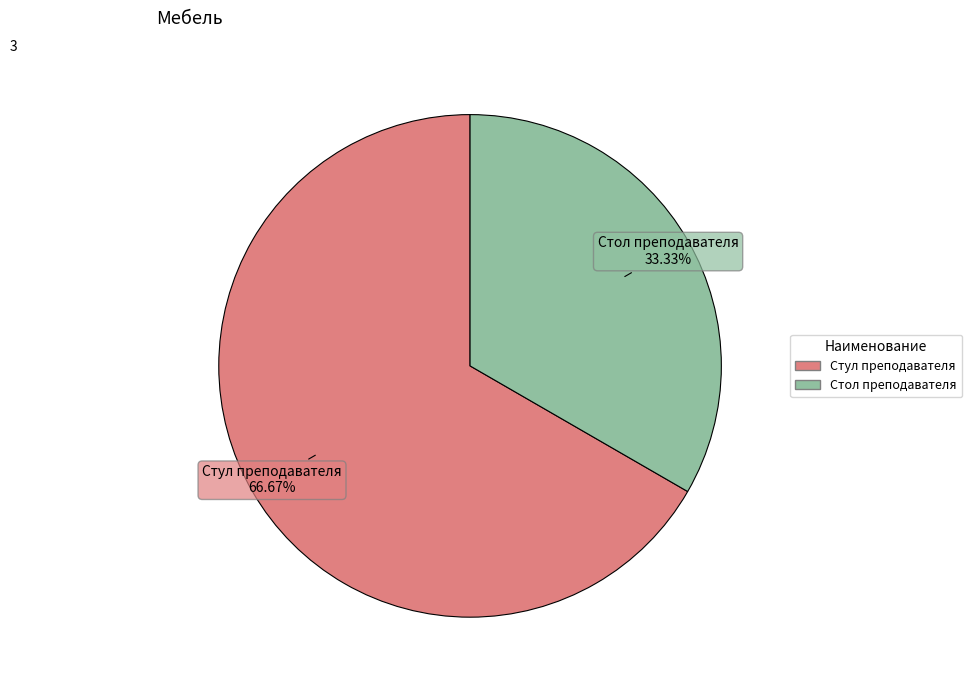

What is the smallest slice in the pie chart?

Стол преподавателя